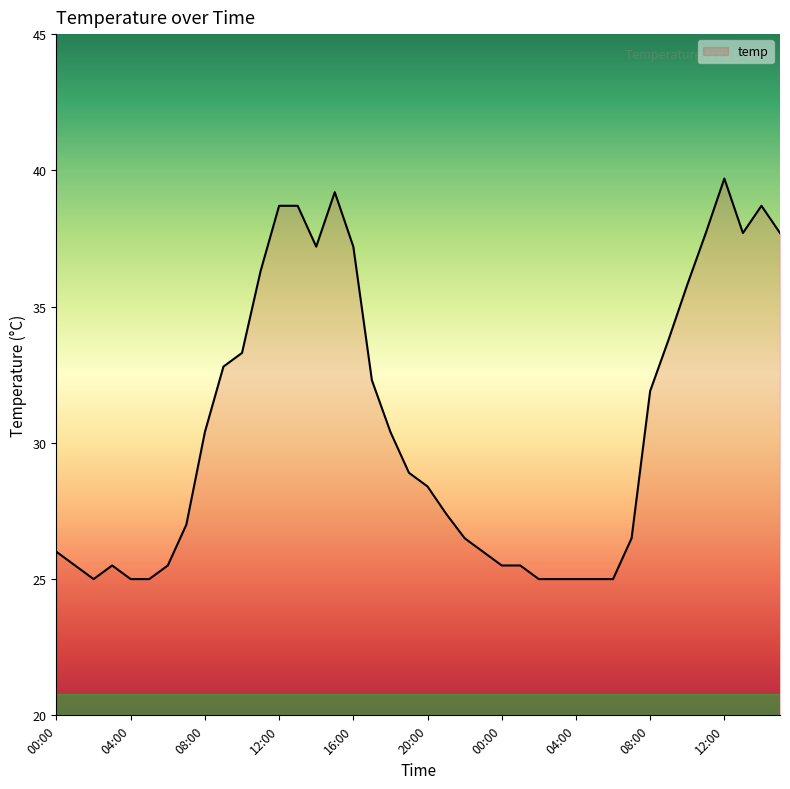

What is the sum of all values?

1223.7